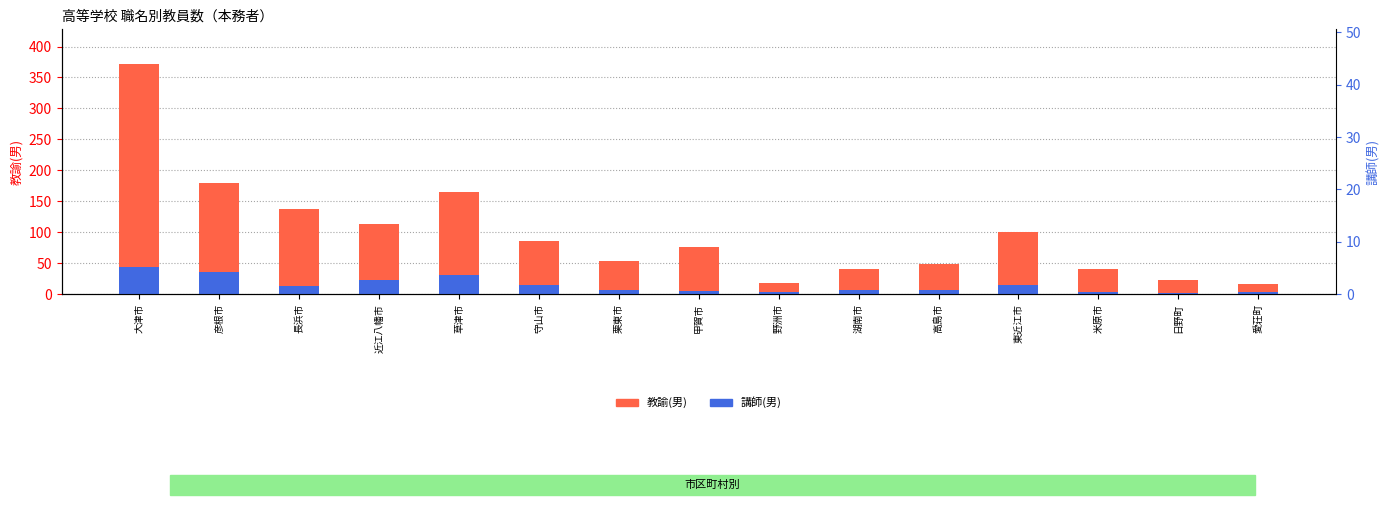

Which series has the largest range (max minus min)?

教諭(男)